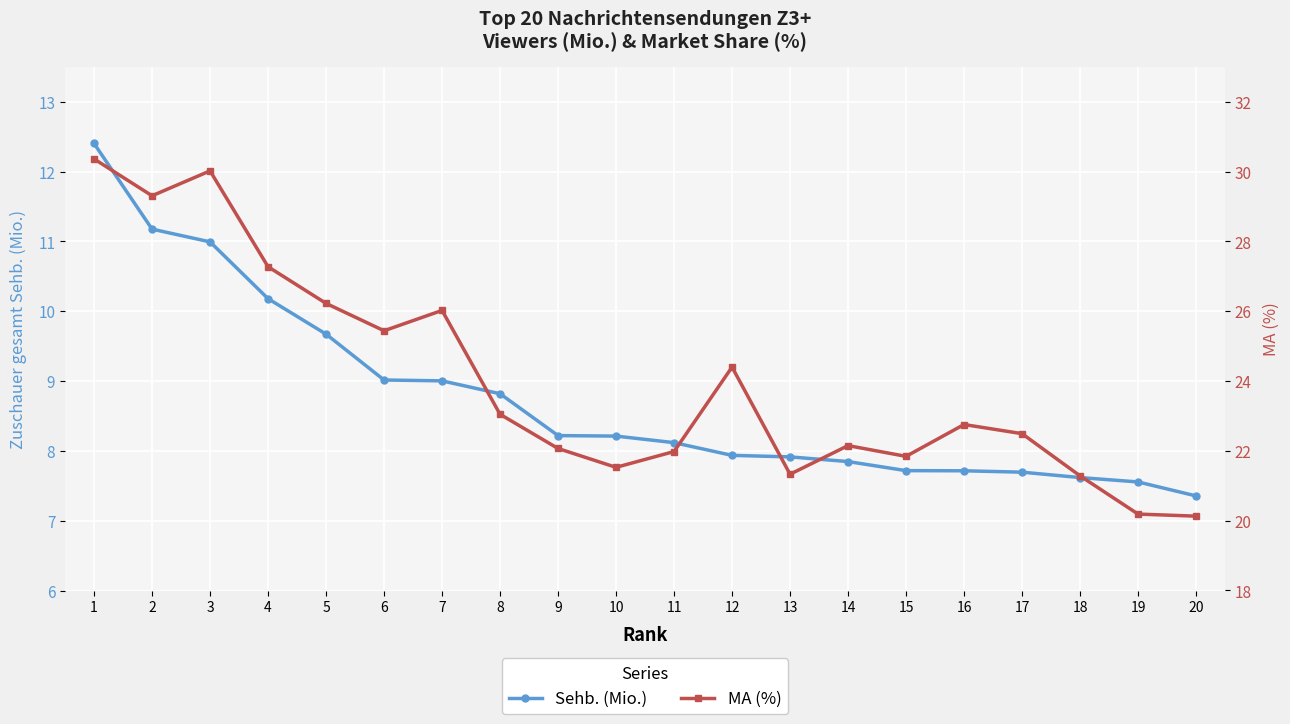

At how many categories does at least one series exceed 28?

3